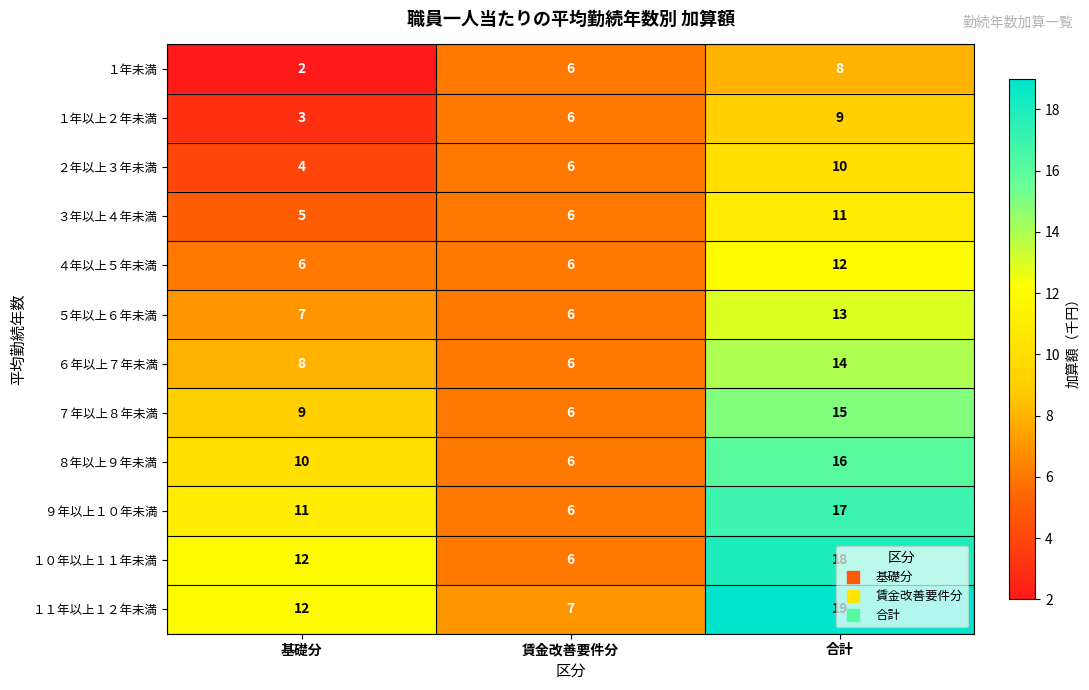

What is the sum of all １年未満 values?

16